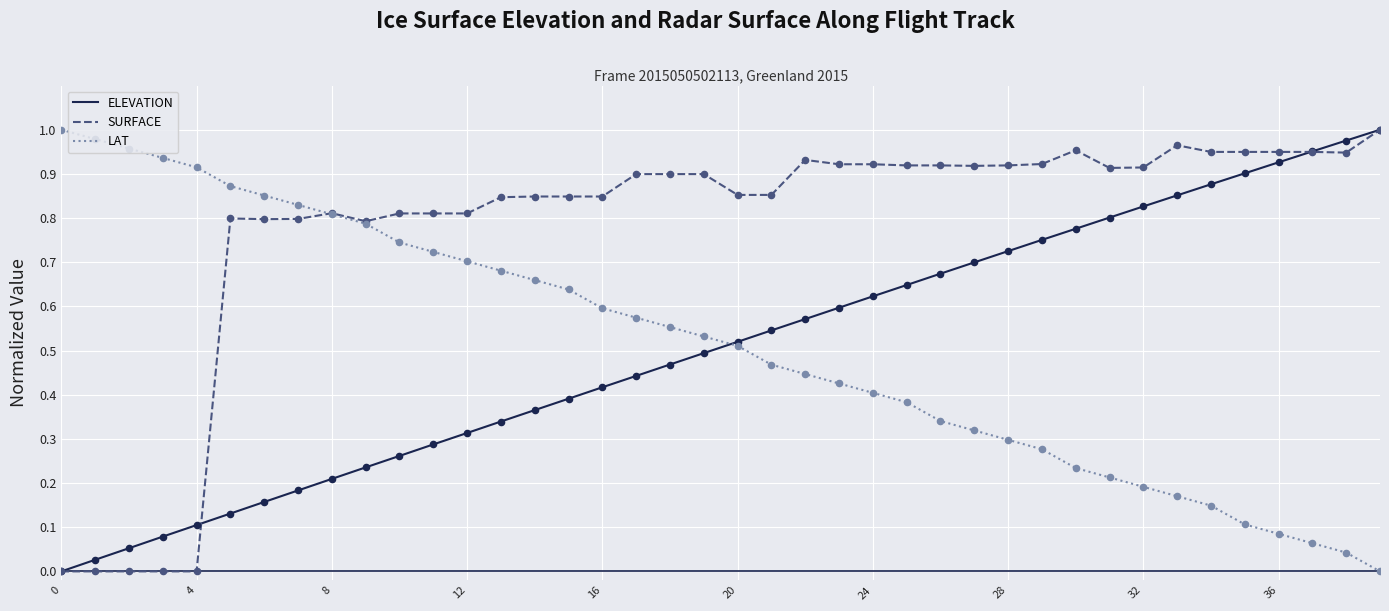

At how many categories does at least one series exceed 0?

40